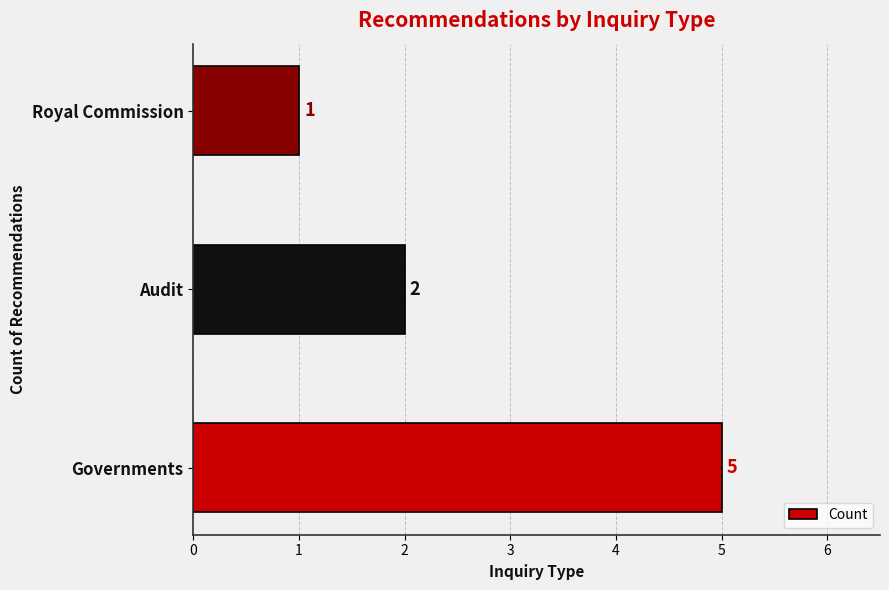

Reading bottom to top, extract all data points from this chart.

Governments=5	Audit=2	Royal Commission=1